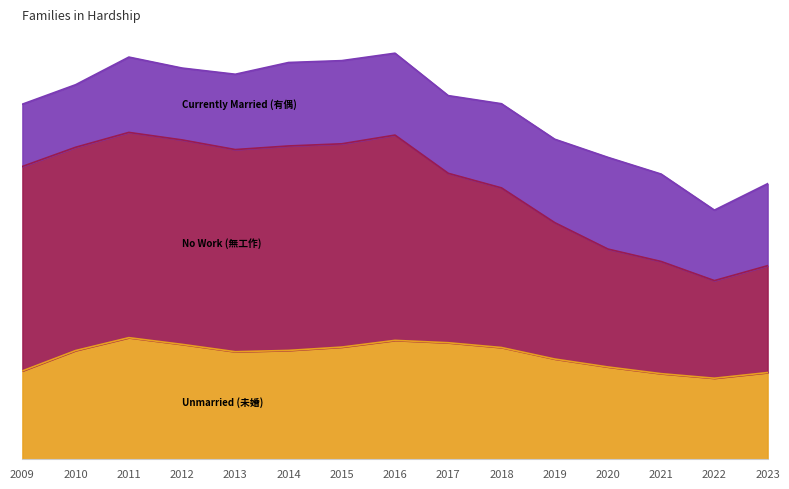

List the labels in order of No Work (無工作) value, smallest first.

2022, 2023, 2021, 2020, 2019, 2018, 2017, 2009, 2013, 2010, 2014, 2015, 2012, 2016, 2011